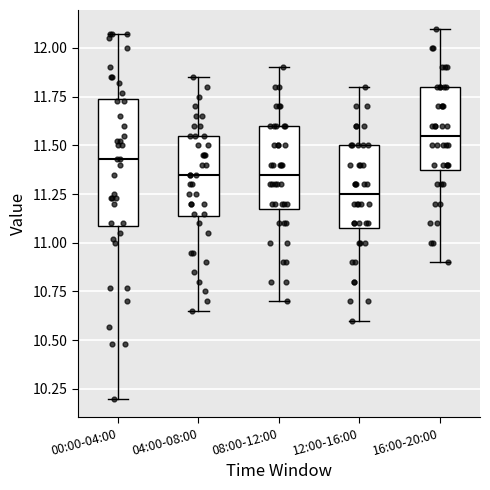

Comparing the boxes themselves (not the whiskers), which one is the tallest?

00:00-04:00